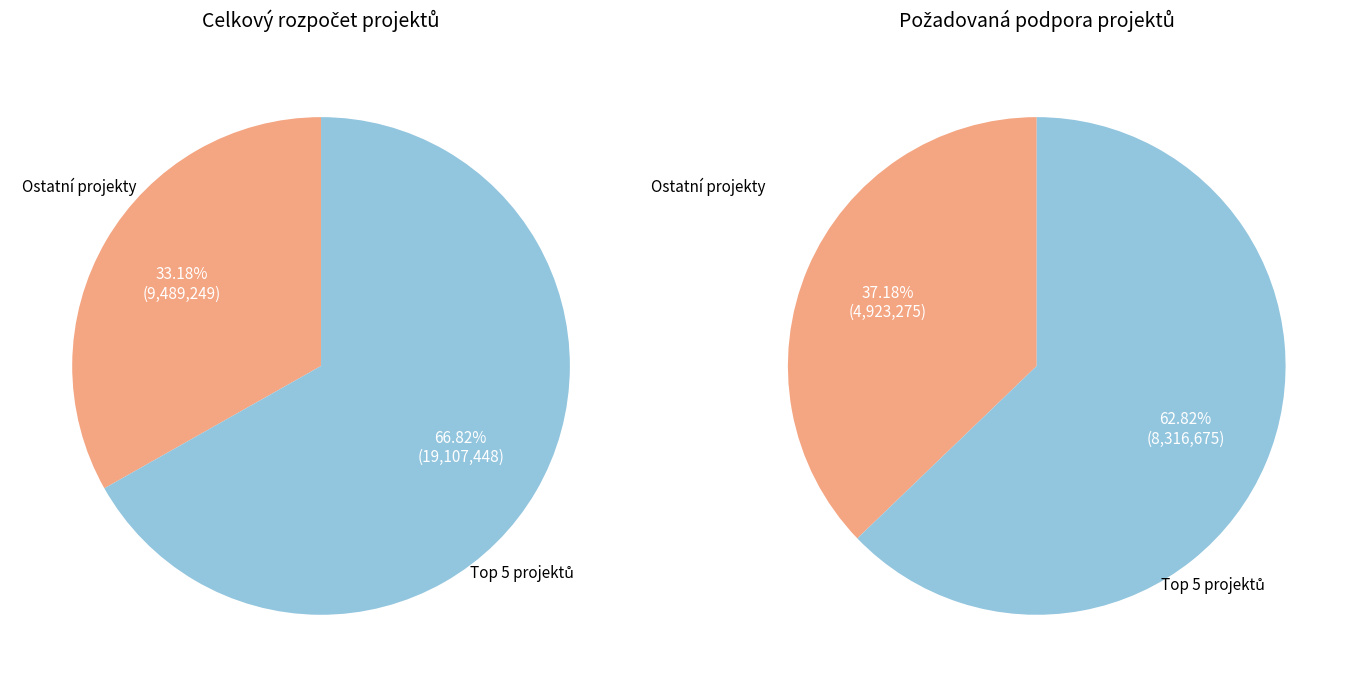

Rank the series by their average value, from lowest to highest.

požadovaná podpora, celkový rozpočet projektu